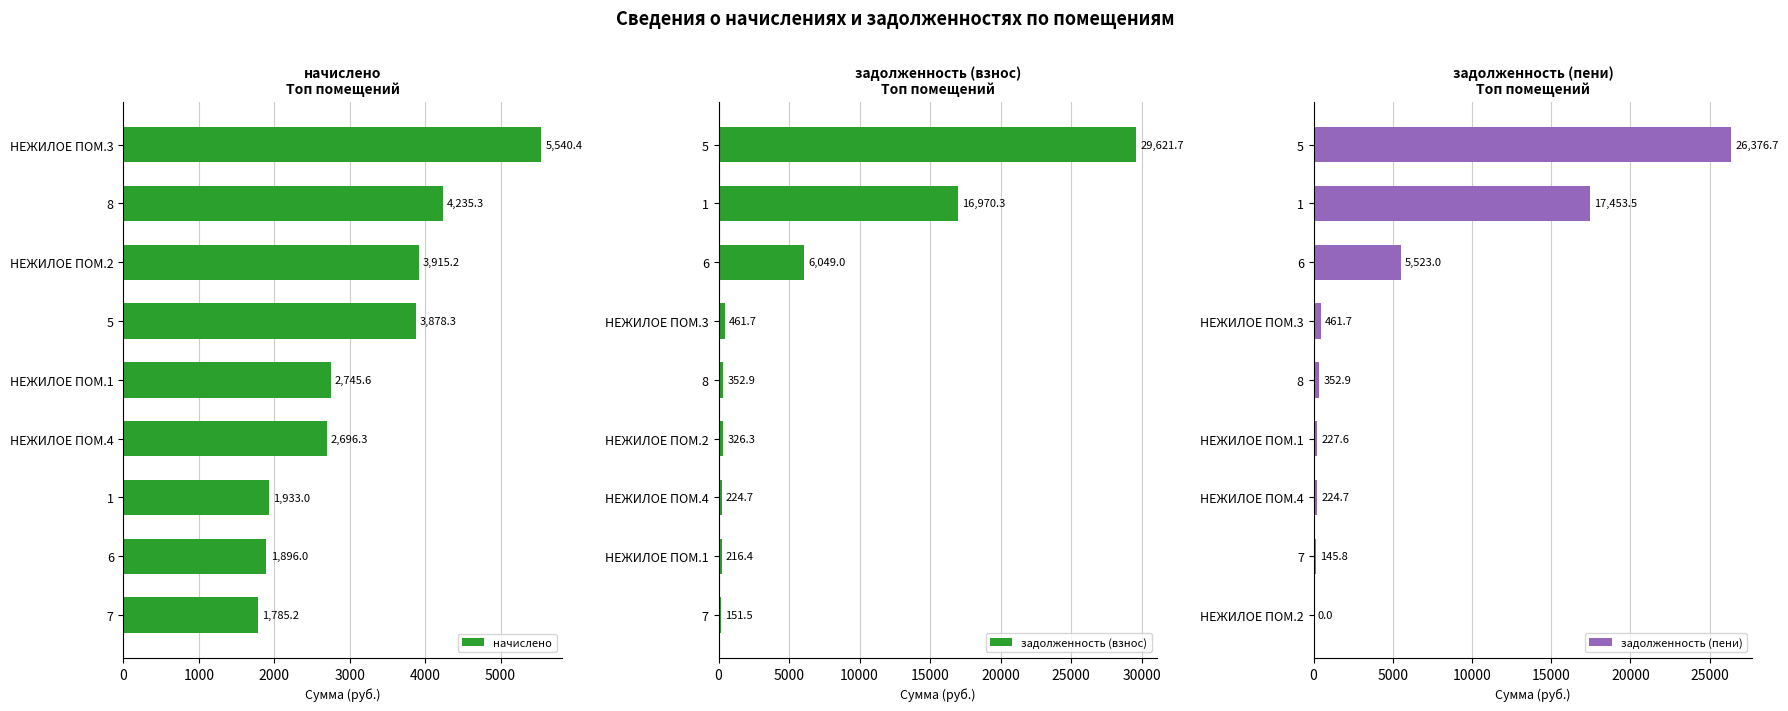

What is the lowest value of the начислено series?

1785.2